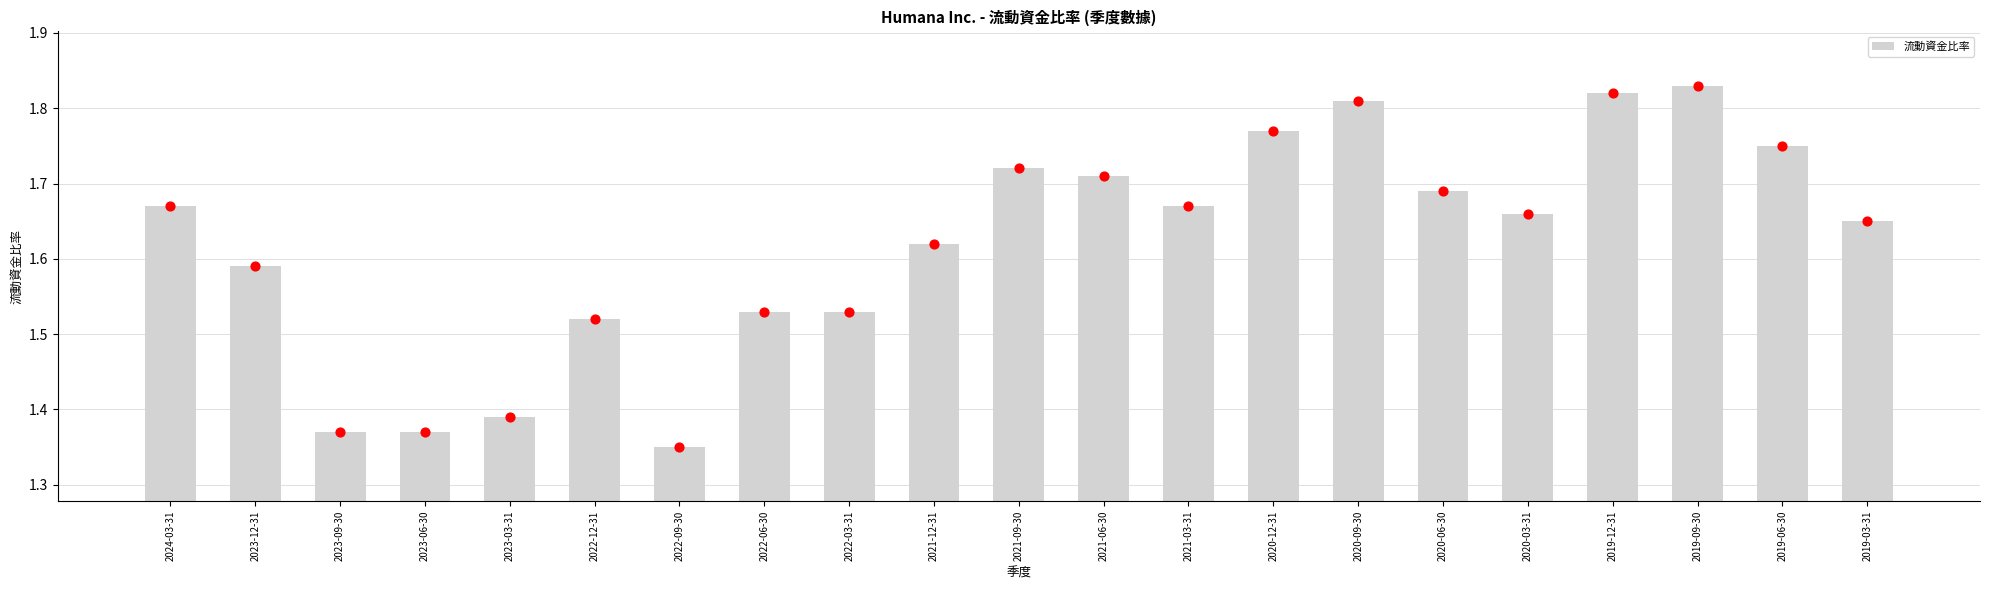

What is the ratio of the value at 2020-06-30 to the value at 2020-09-30?

0.9